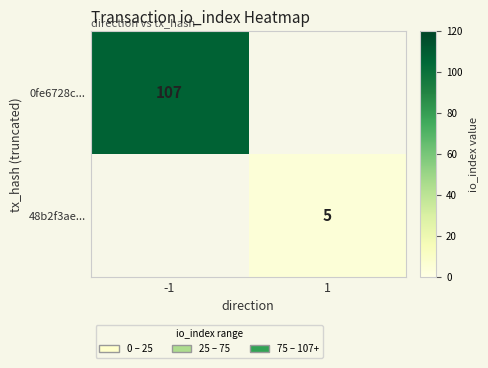

Is it true that 0fe6728c... equals 171 at -1?

False